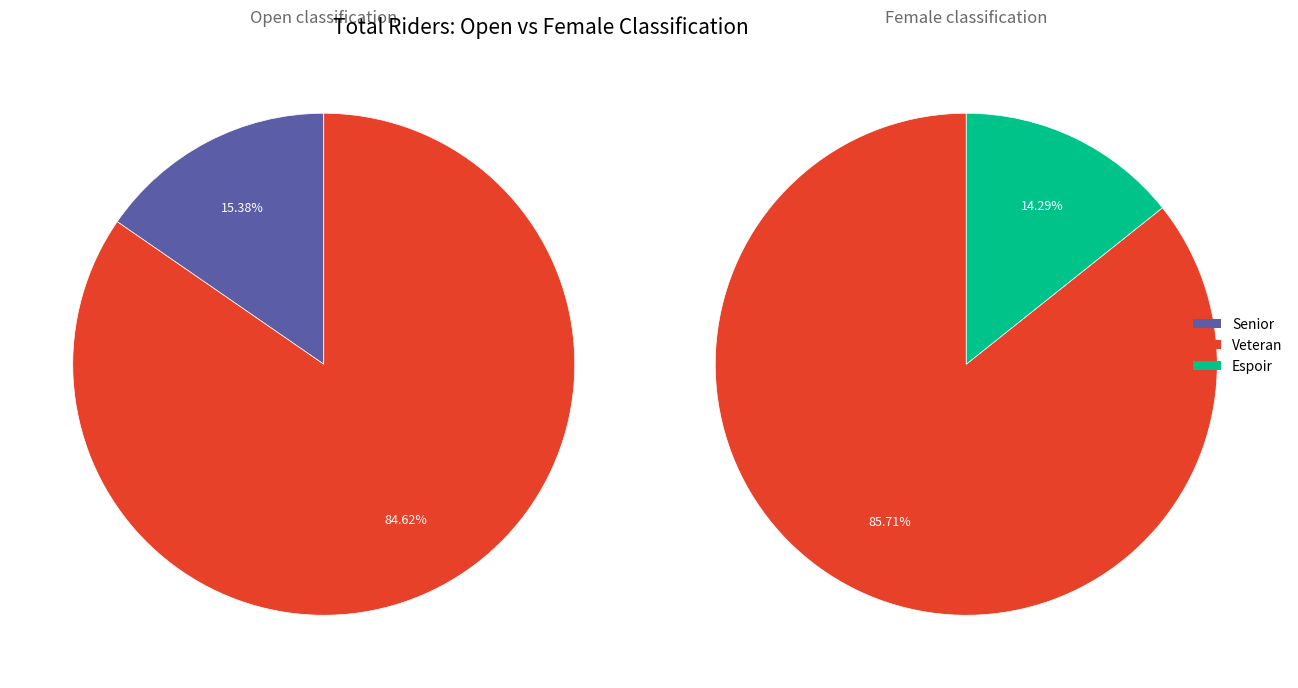

Approximately how many times larger is the value at Open compared to Female?

3.7